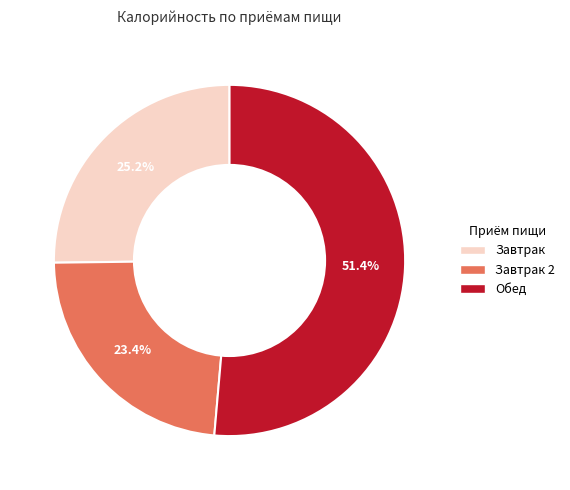

Is there any slice that represents more than half of the pie?

Yes